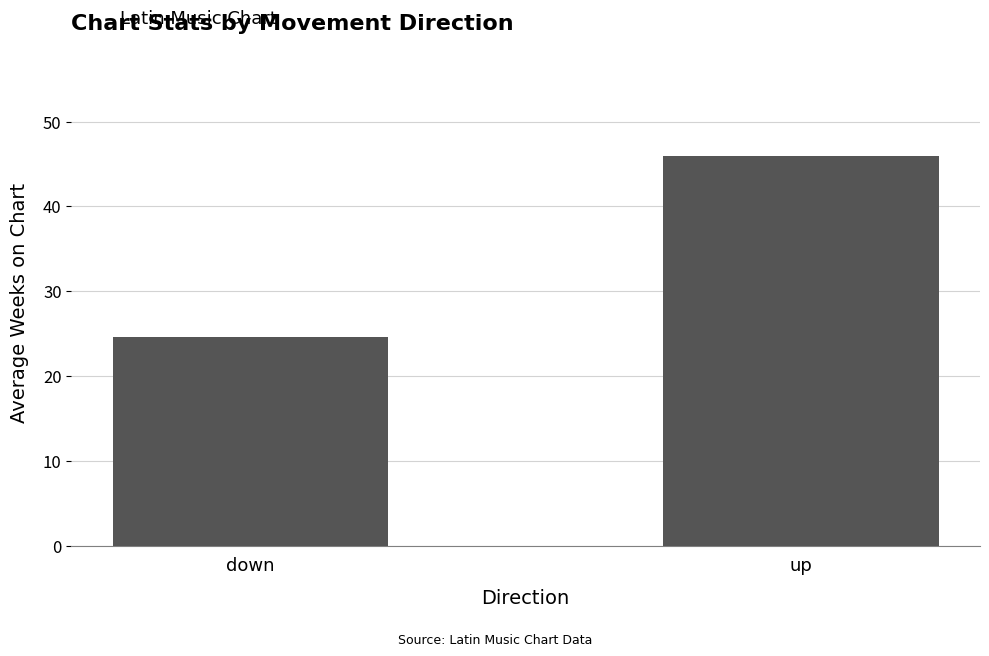

What is the label of the 2nd bar from the right?

down